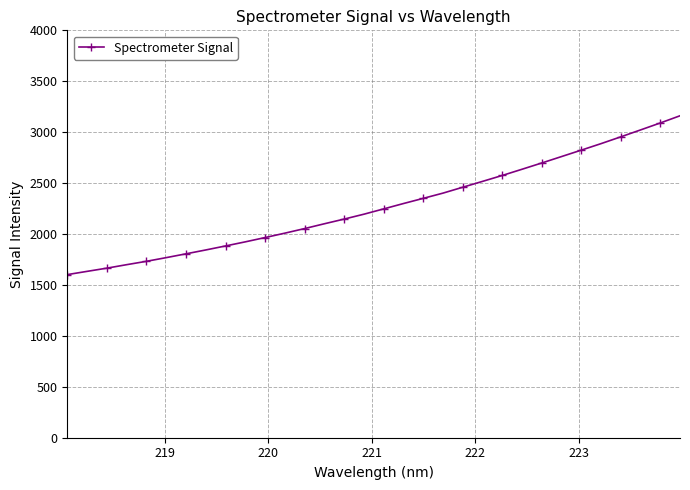

What is the average value?

2278.4